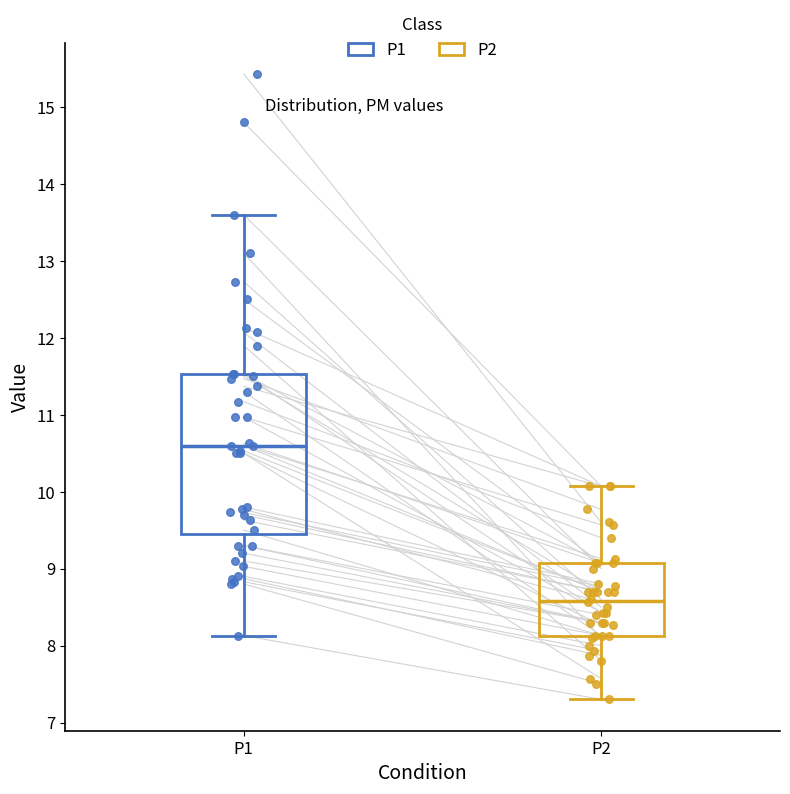

Reading left to right, transcribe this box plot: for each box, give where its median line is, the range the box spans, and where its two whiskers end, as read against the y-axis. The values are not printed on the chart, so give them approximately, as read against the axis.

P1: median 10.6, box 9.5 to 11.5, whiskers 8.1 to 13.6
P2: median 8.6, box 8.1 to 9.1, whiskers 7.3 to 10.1